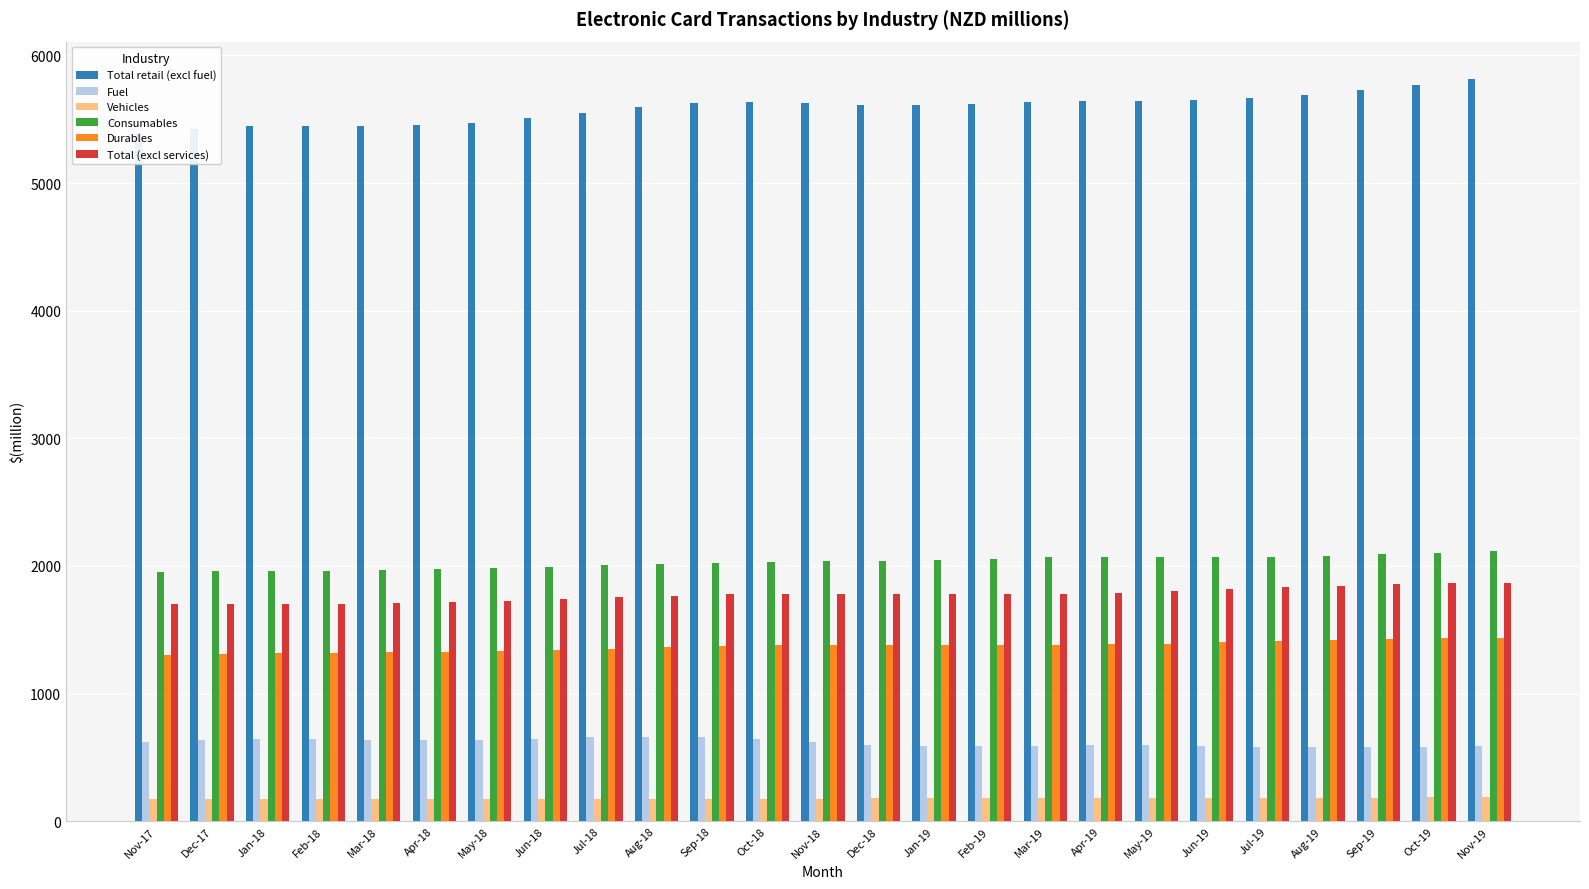

Reading left to right, extract all data points from this chart.

Total retail (excl fuel): Nov-17=5389	Dec-17=5426	Jan-18=5444	Feb-18=5447	Mar-18=5447	Apr-18=5454	May-18=5474	Jun-18=5508	Jul-18=5552	Aug-18=5598	Sep-18=5627	Oct-18=5633	Nov-18=5624	Dec-18=5611	Jan-19=5610	Feb-19=5621	Mar-19=5635	Apr-19=5640	May-19=5640	Jun-19=5649	Jul-19=5664	Aug-19=5691	Sep-19=5729	Oct-19=5771	Nov-19=5817
Fuel: Nov-17=623	Dec-17=637	Jan-18=645	Feb-18=643	Mar-18=638	Apr-18=636	May-18=638	Jun-18=646	Jul-18=657	Aug-18=662	Sep-18=658	Oct-18=643	Nov-18=622	Dec-18=600	Jan-19=588	Feb-19=587	Mar-19=591	Apr-19=595	May-19=594	Jun-19=590	Jul-19=585	Aug-19=582	Sep-19=583	Oct-19=585	Nov-19=588
Vehicles: Nov-17=172	Dec-17=172	Jan-18=173	Feb-18=173	Mar-18=173	Apr-18=174	May-18=174	Jun-18=175	Jul-18=176	Aug-18=176	Sep-18=176	Oct-18=177	Nov-18=177	Dec-18=178	Jan-19=178	Feb-19=179	Mar-19=179	Apr-19=179	May-19=180	Jun-19=181	Jul-19=182	Aug-19=184	Sep-19=185	Oct-19=187	Nov-19=187
Consumables: Nov-17=1952	Dec-17=1958	Jan-18=1961	Feb-18=1963	Mar-18=1966	Apr-18=1972	May-18=1981	Jun-18=1991	Jul-18=2004	Aug-18=2017	Sep-18=2026	Oct-18=2032	Nov-18=2035	Dec-18=2039	Jan-19=2047	Feb-19=2058	Mar-19=2067	Apr-19=2069	May-19=2067	Jun-19=2067	Jul-19=2071	Aug-19=2081	Sep-19=2092	Oct-19=2103	Nov-19=2113
Durables: Nov-17=1303	Dec-17=1309	Jan-18=1314	Feb-18=1319	Mar-18=1324	Apr-18=1329	May-18=1336	Jun-18=1343	Jul-18=1352	Aug-18=1362	Sep-18=1371	Oct-18=1379	Nov-18=1383	Dec-18=1384	Jan-19=1384	Feb-19=1382	Mar-19=1383	Apr-19=1386	May-19=1392	Jun-19=1401	Jul-19=1410	Aug-19=1418	Sep-19=1426	Oct-19=1432	Nov-19=1438
Total (excl services): Nov-17=1698	Dec-17=1700	Jan-18=1699	Feb-18=1701	Mar-18=1706	Apr-18=1715	May-18=1727	Jun-18=1741	Jul-18=1755	Aug-18=1767	Sep-18=1776	Oct-18=1781	Nov-18=1783	Dec-18=1782	Jan-19=1780	Feb-19=1780	Mar-19=1783	Apr-19=1790	May-19=1802	Jun-19=1816	Jul-19=1831	Aug-19=1844	Sep-19=1855	Oct-19=1863	Nov-19=1867